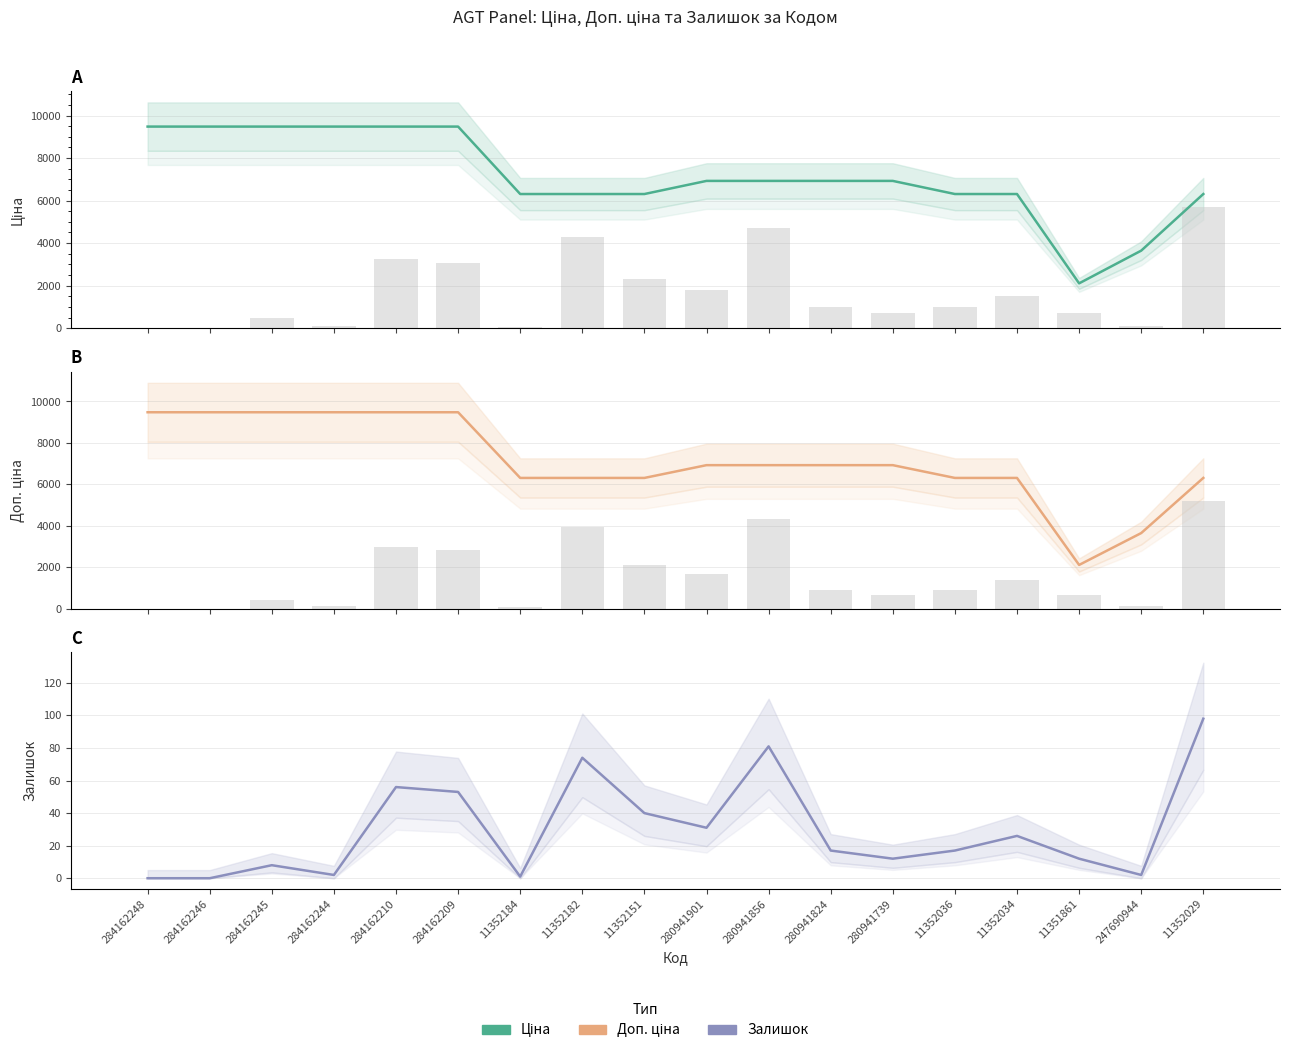

Reading right to left, transcribe all the data shown in this chart.

Ціна: 11352029=6308.8	247690944=3646.5	11351861=2108.4	11352034=6308.8	11352036=6308.8	280941739=6925.7	280941824=6925.7	280941856=6925.7	280941901=6925.7	11352151=6308.8	11352182=6308.8	11352184=6308.8	284162209=9480.1	284162210=9480.1	284162244=9480.1	284162245=9480.1	284162246=9480.1	284162248=9480.1
Залишок (scaled): 11352029=5214.0	247690944=106.4	11351861=638.5	11352034=1383.3	11352036=904.5	280941739=638.5	280941824=904.5	280941856=4309.6	280941901=1649.3	11352151=2128.2	11352182=3937.1	11352184=53.2	284162209=2819.8	284162210=2979.5	284162244=106.4	284162245=425.6	284162246=0.0	284162248=0.0
Доп. ціна: 11352029=6308.8	247690944=3646.5	11351861=2108.0	11352034=6308.8	11352036=6308.8	280941739=6925.7	280941824=6925.7	280941856=6925.7	280941901=6925.7	11352151=6308.8	11352182=6308.8	11352184=6308.8	284162209=9480.1	284162210=9480.1	284162244=9480.1	284162245=9480.1	284162246=9480.1	284162248=9480.1
Залишок: 11352029=98.0	247690944=2.0	11351861=12.0	11352034=26.0	11352036=17.0	280941739=12.0	280941824=17.0	280941856=81.0	280941901=31.0	11352151=40.0	11352182=74.0	11352184=1.0	284162209=53.0	284162210=56.0	284162244=2.0	284162245=8.0	284162246=0.0	284162248=0.0